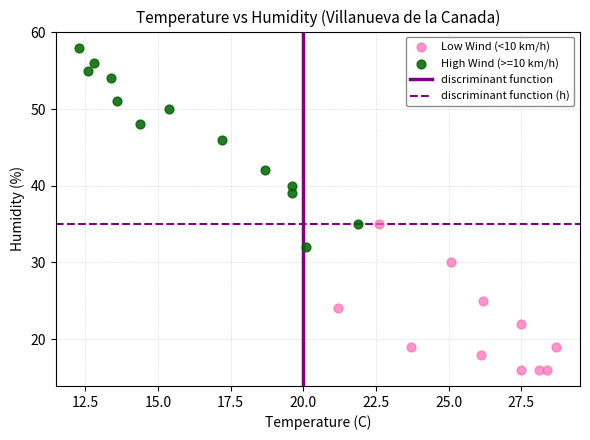

Which series reaches the maximum Y coordinate?

High Wind (>=10 km/h)